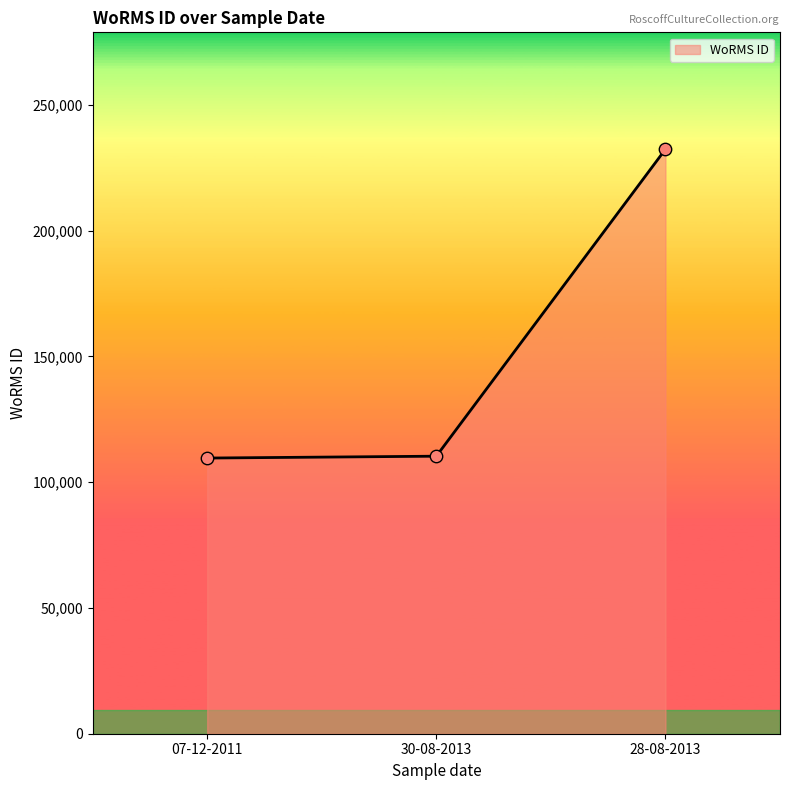

What is the ratio of the value at 07-12-2011 to the value at 30-08-2013?

1.0